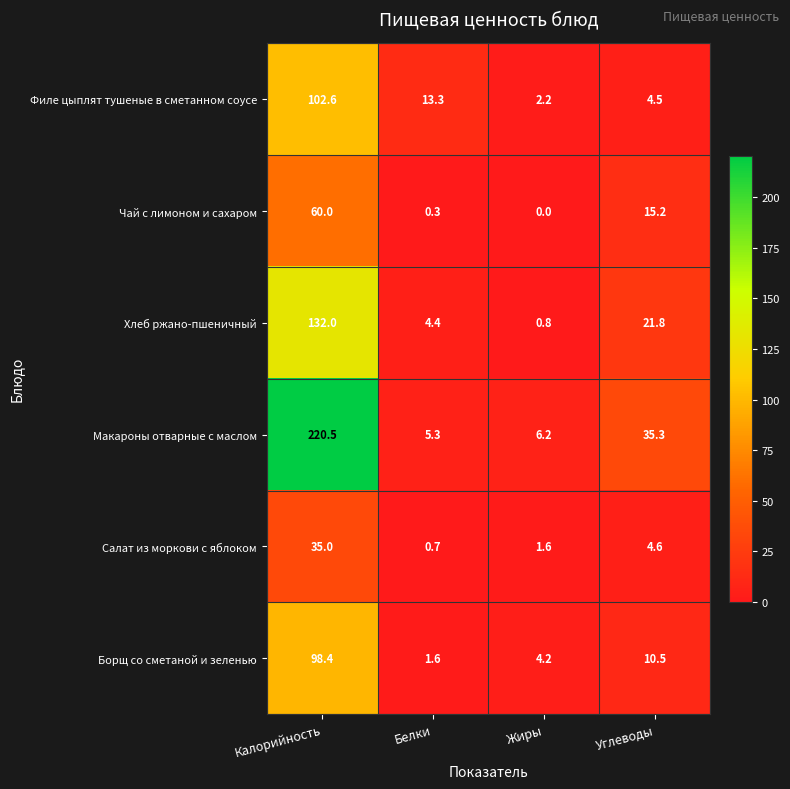

Which series changed the most between Калорийность and Углеводы?

Макароны отварные с маслом